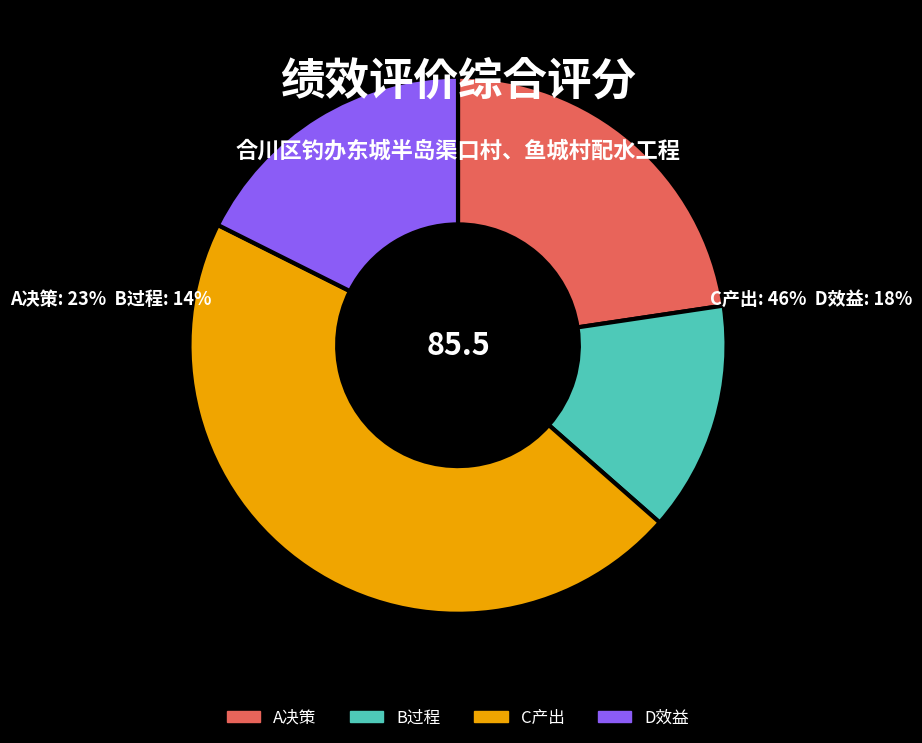

Between A决策 and B过程, which is larger?

A决策